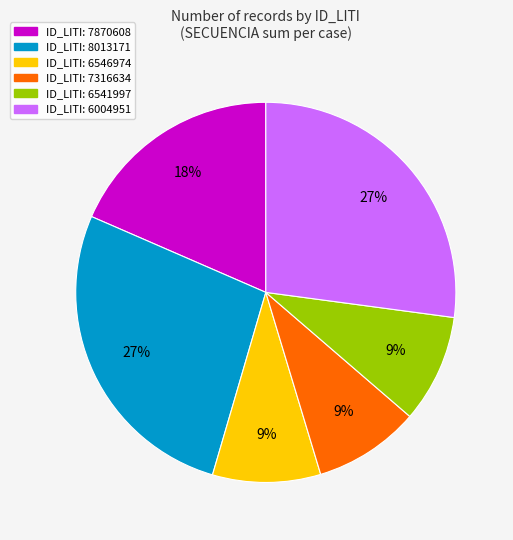

To the nearest percent, what is the average slice percentage?

17%